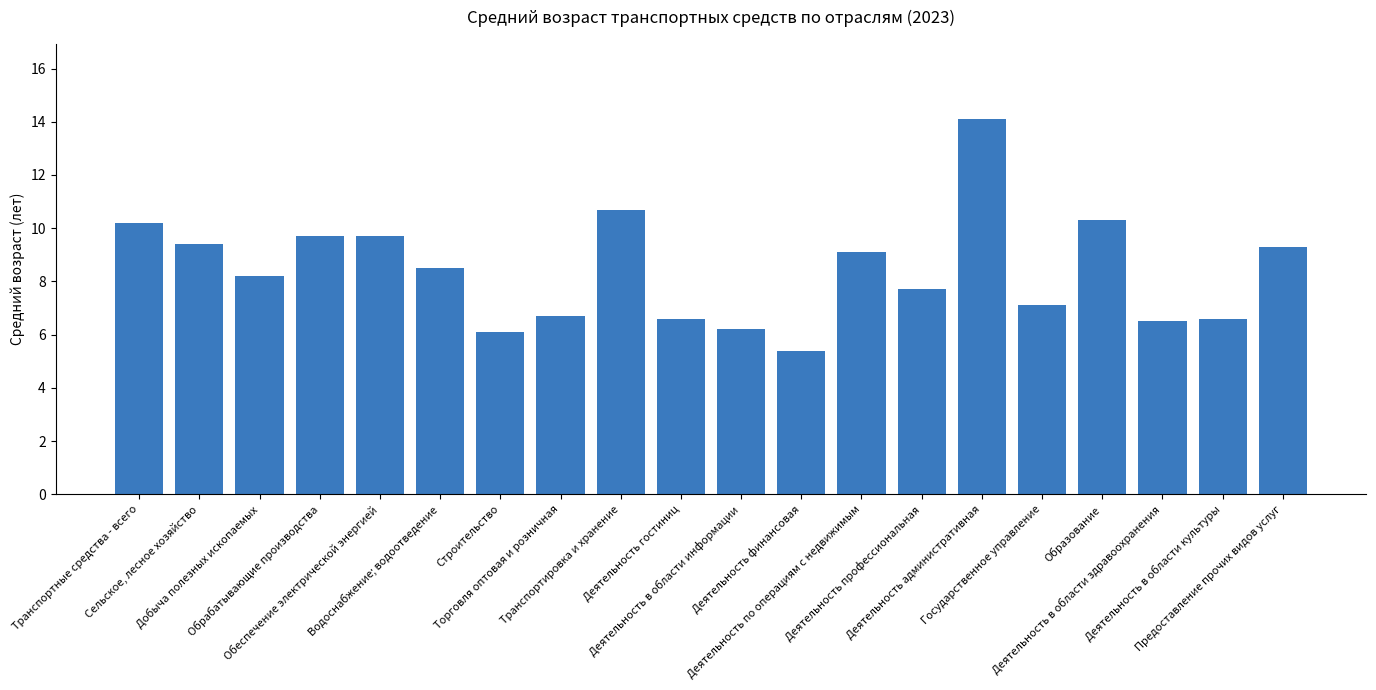

What is the difference between the values at Деятельность финансовая and Государственное управление?

1.7